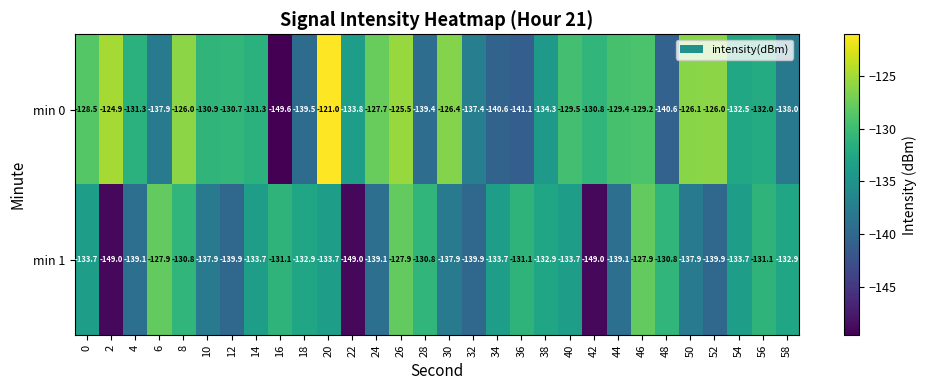

At 56, list the series in order from smallest to largest.

min 0, min 1